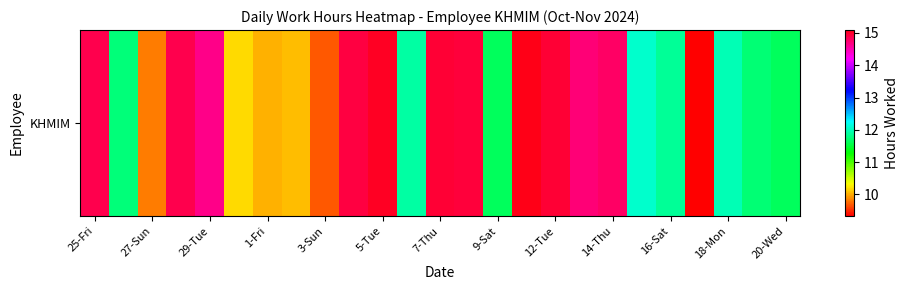

How many values are between 11 and 14?

8